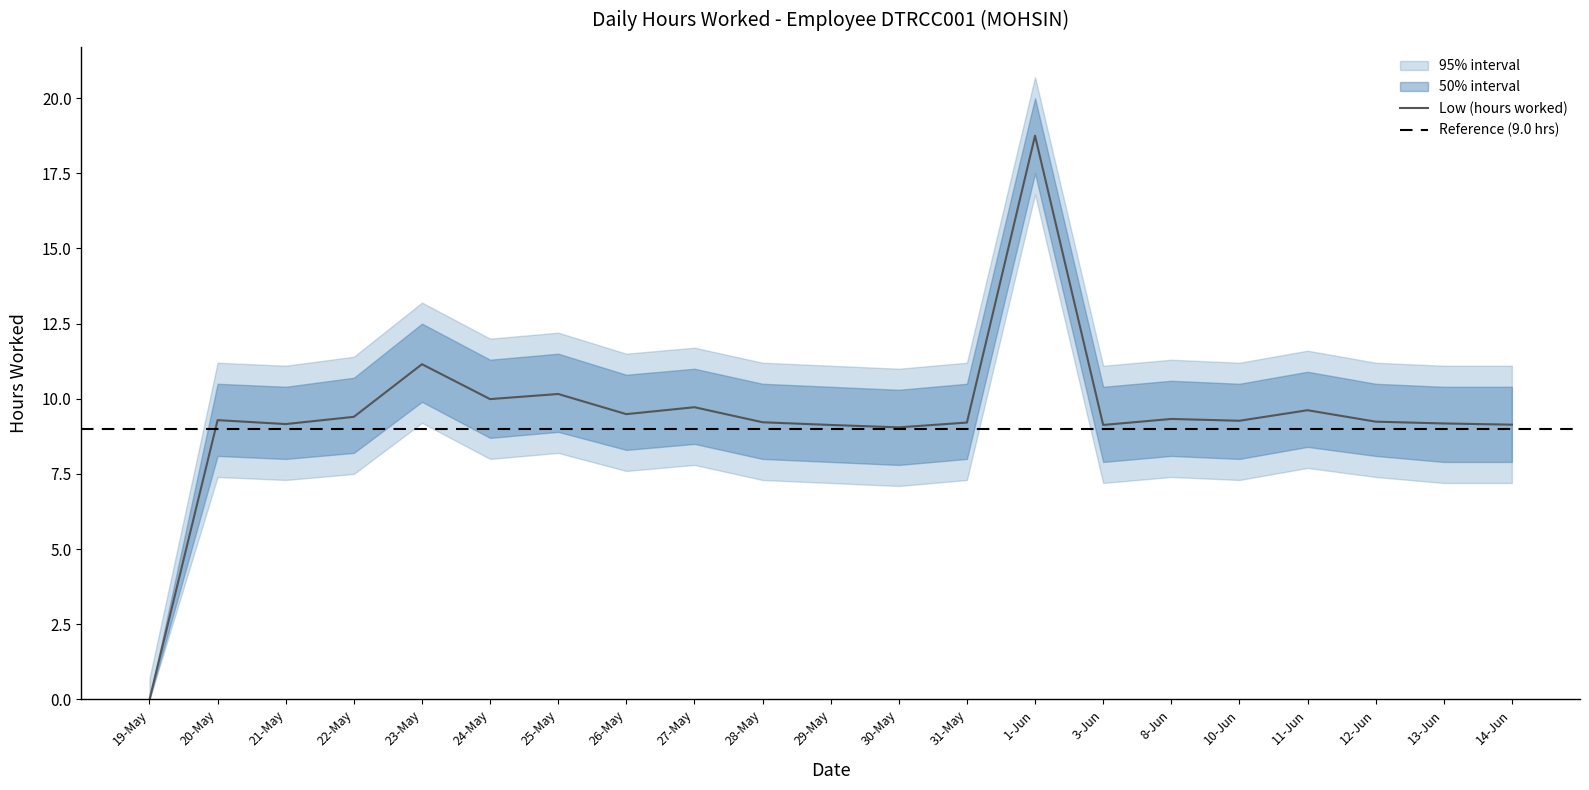

What is the difference between the maximum and minimum values in the upper_band series?

20.0